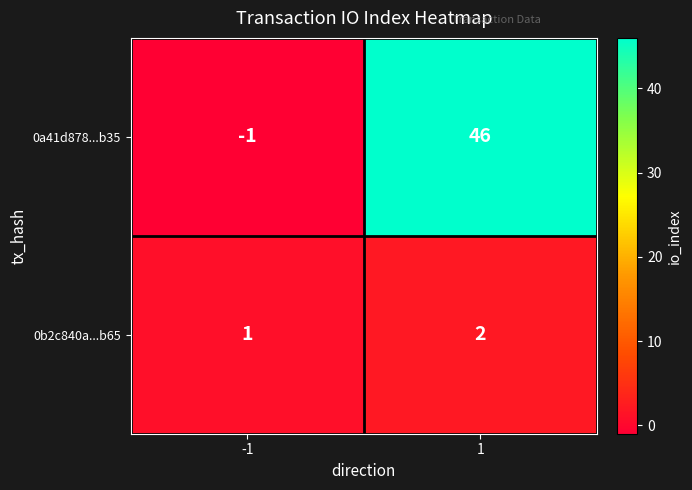

Reading right to left, what are all the values shown in this chart?

0a41d878...b35: 1=46	-1=-1
0b2c840a...b65: 1=2	-1=1